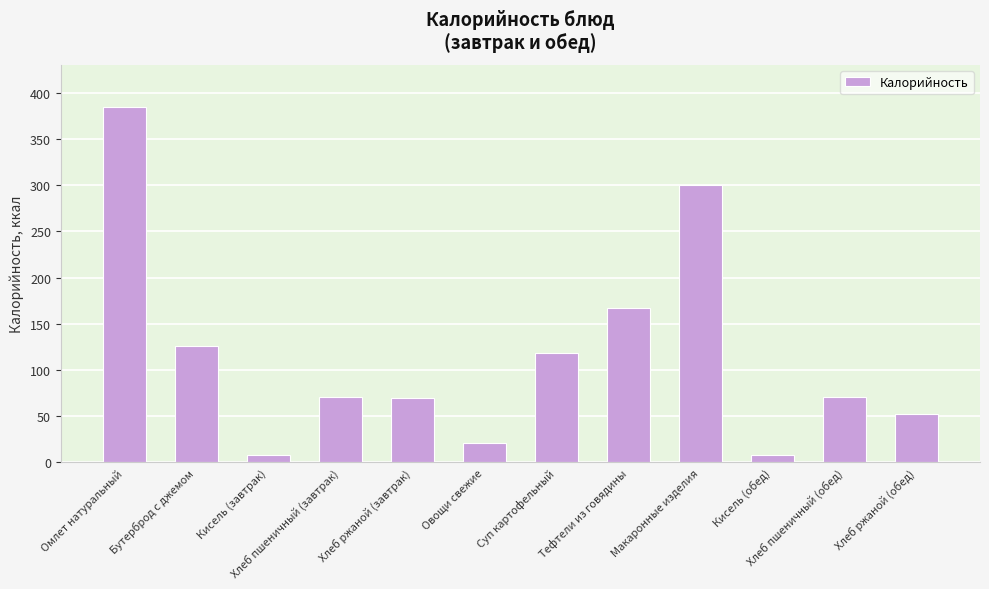

What is the maximum value shown in the chart?

384.2